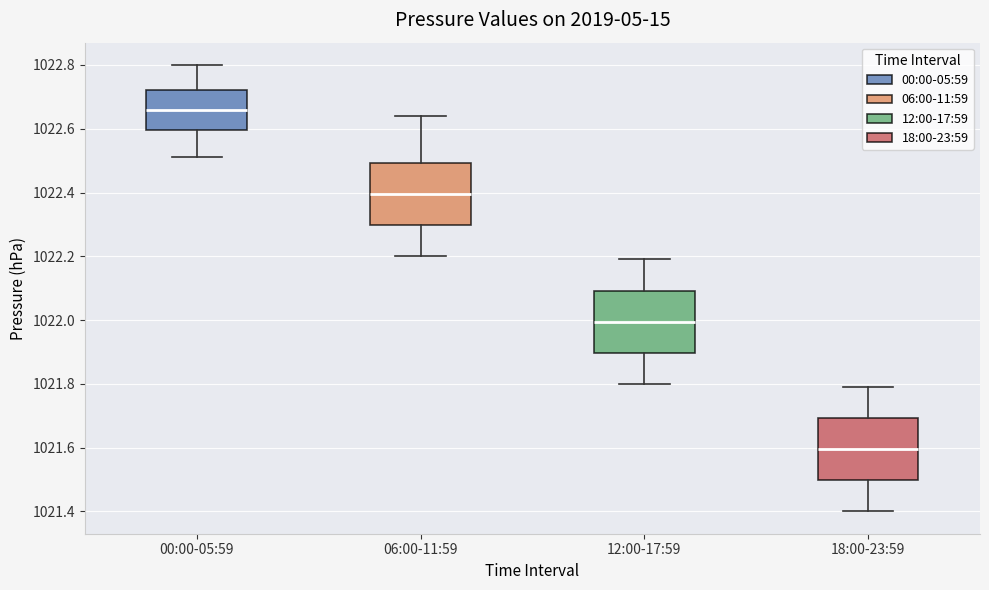

Which box's median line is the lowest?

18:00-23:59